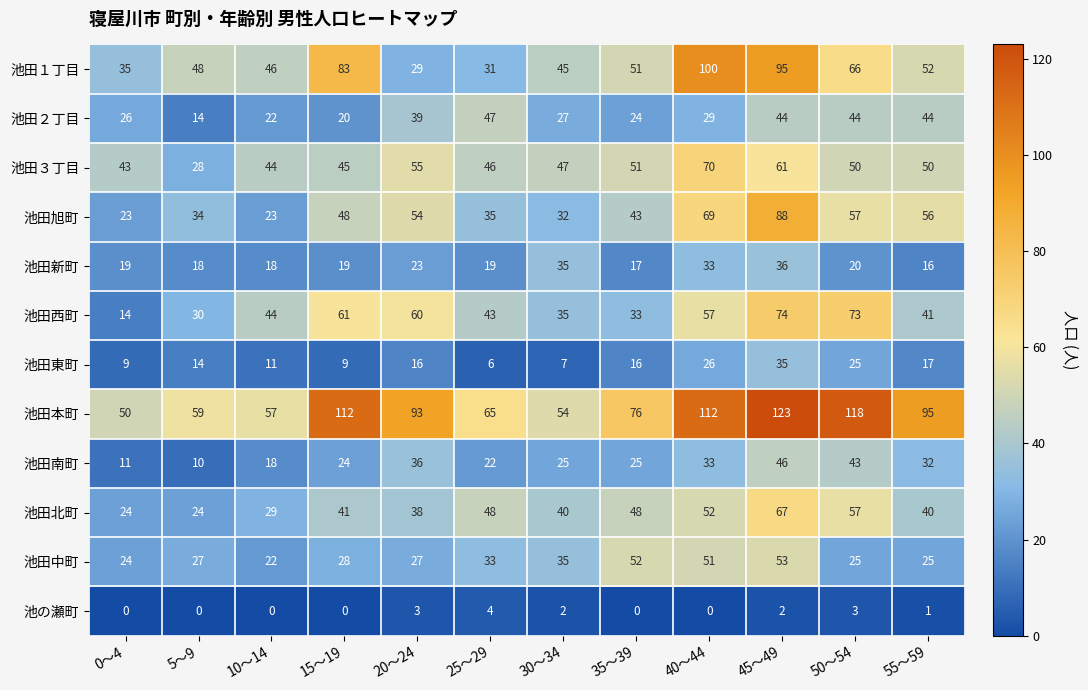

What is the difference between the maximum and minimum values in the 池田新町 series?

20